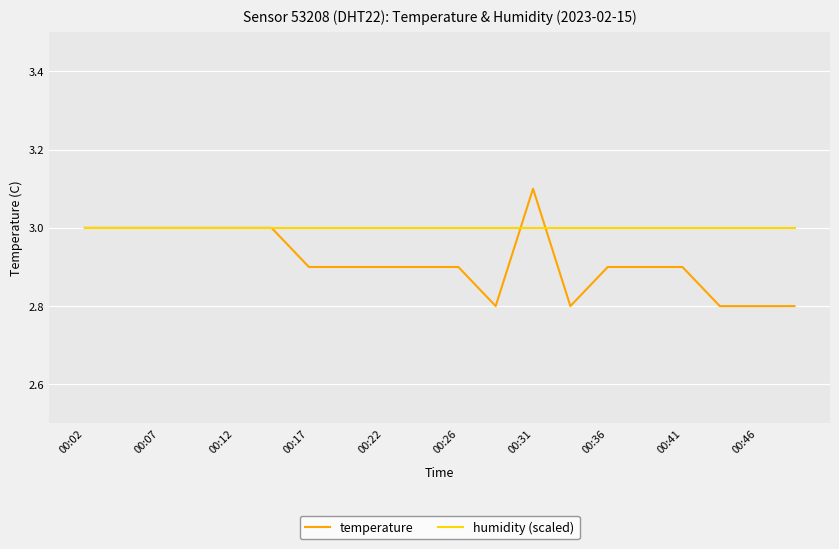

What is the maximum value for humidity (scaled)?

3.0